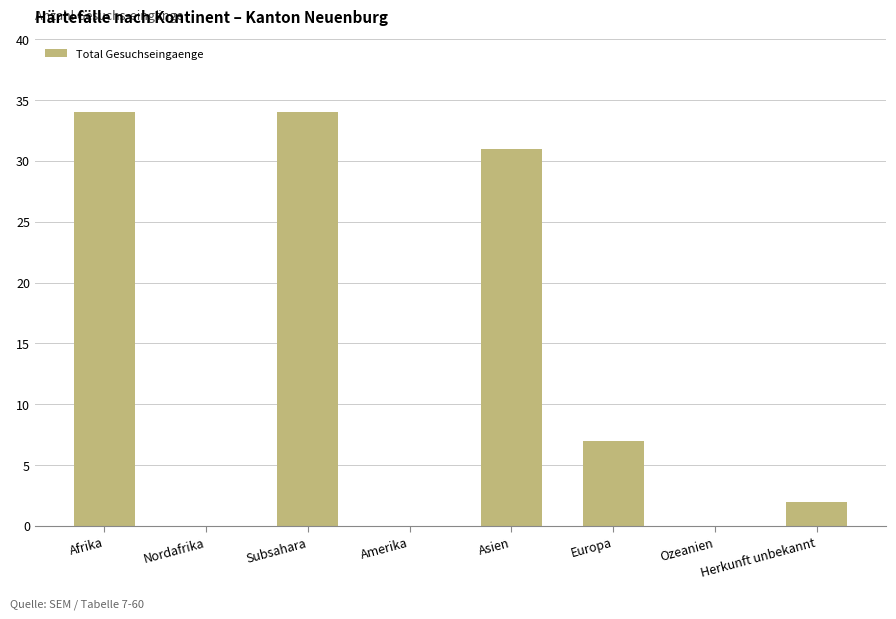

Is it true that the value at Herkunft unbekannt is 2?

True